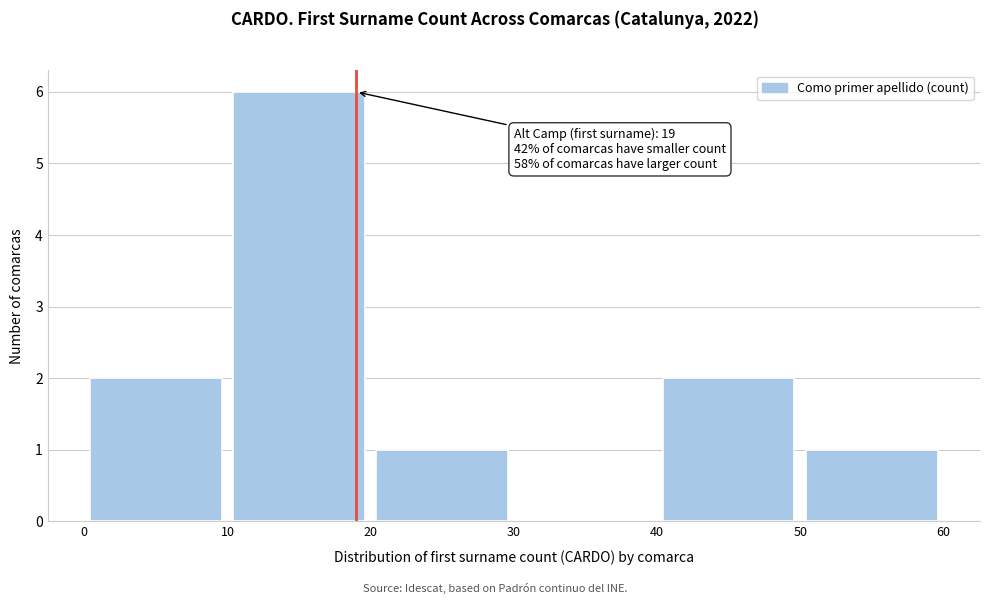

Over which range of the x-axis is the bar tallest?

10 to 20